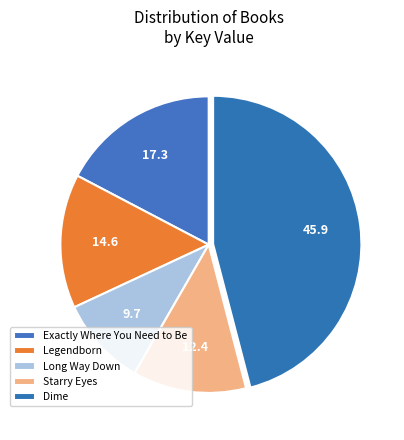

How many slices are in this pie chart?

5